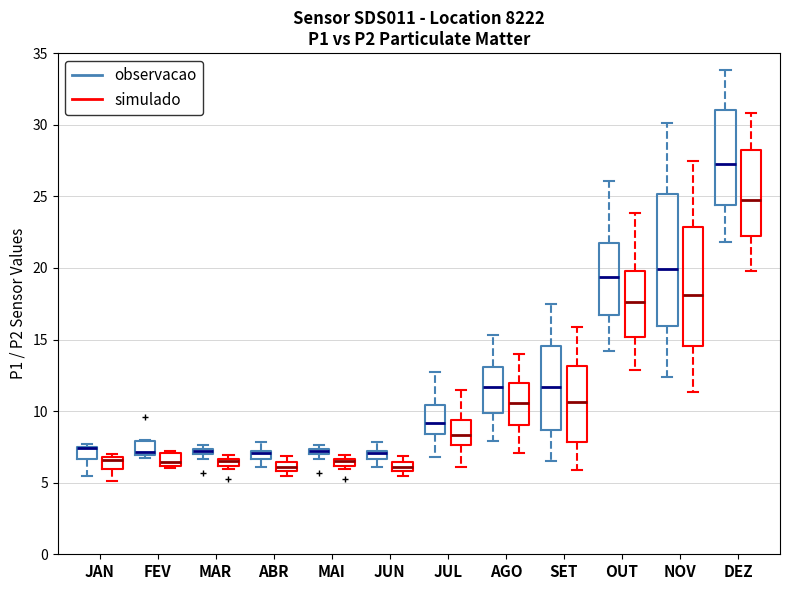

Where is the upper edge of the box for SET (simulado) on the y-axis? The values are not printed on the chart, so give them approximately, as read against the axis.

13.0